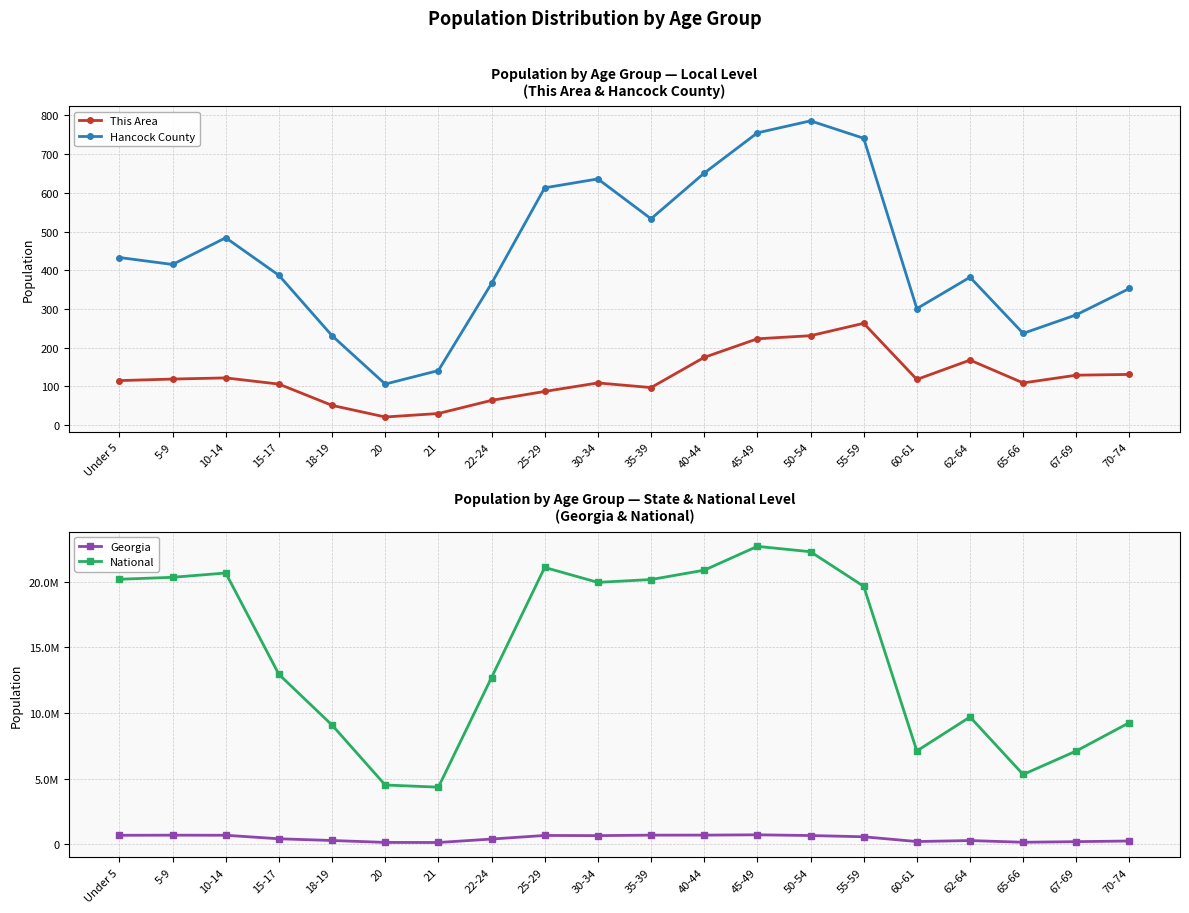

At which category does This Area reach its first local valley?

20